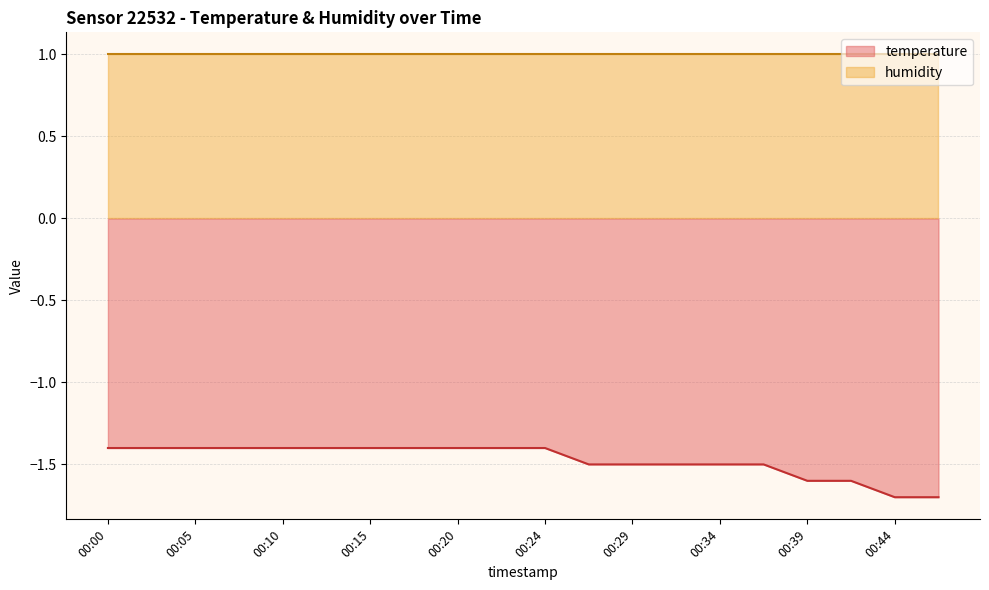

Rank the categories by value from highest to lowest.

00:00, 00:03, 00:05, 00:07, 00:10, 00:12, 00:15, 00:17, 00:20, 00:22, 00:24, 00:27, 00:29, 00:32, 00:34, 00:37, 00:39, 00:41, 00:44, 00:46